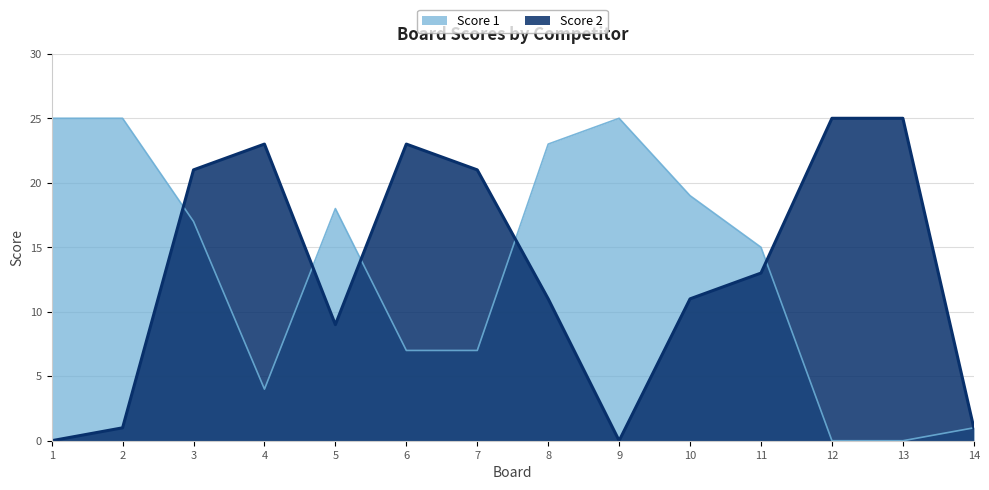

How many positive values does the Score 2 series have?

12